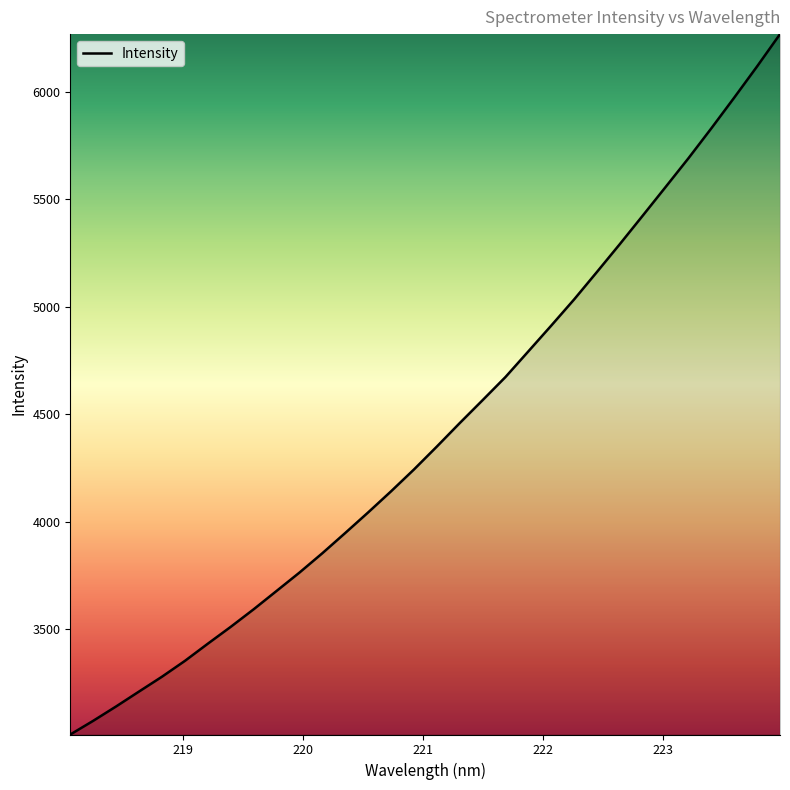

What is the greatest value displayed?

6268.9